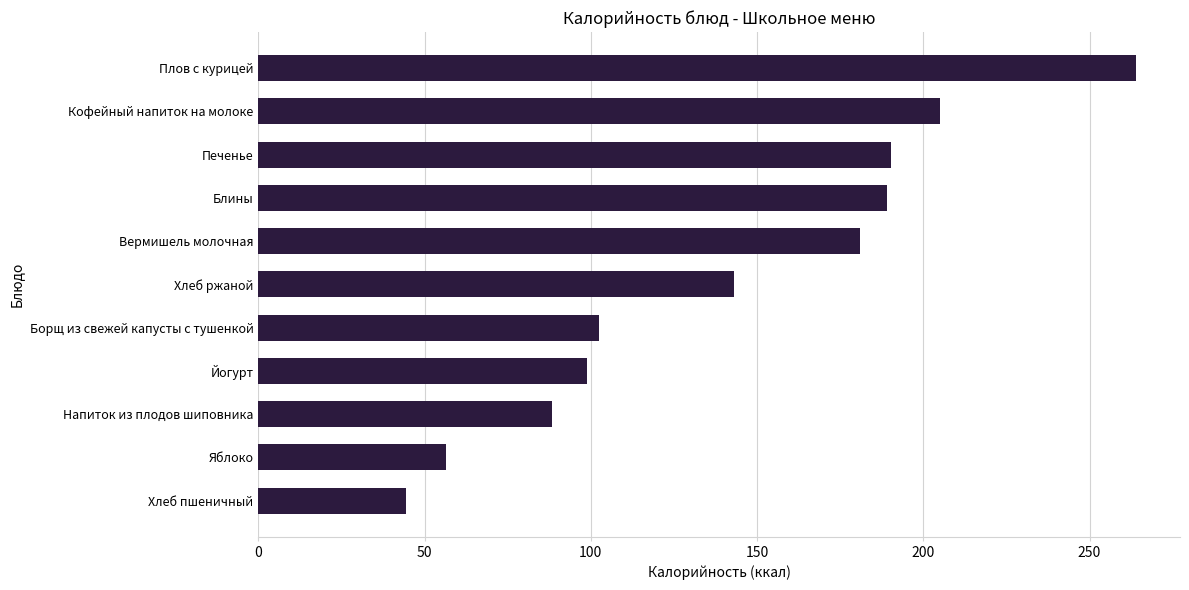

What is the average value?

142.1